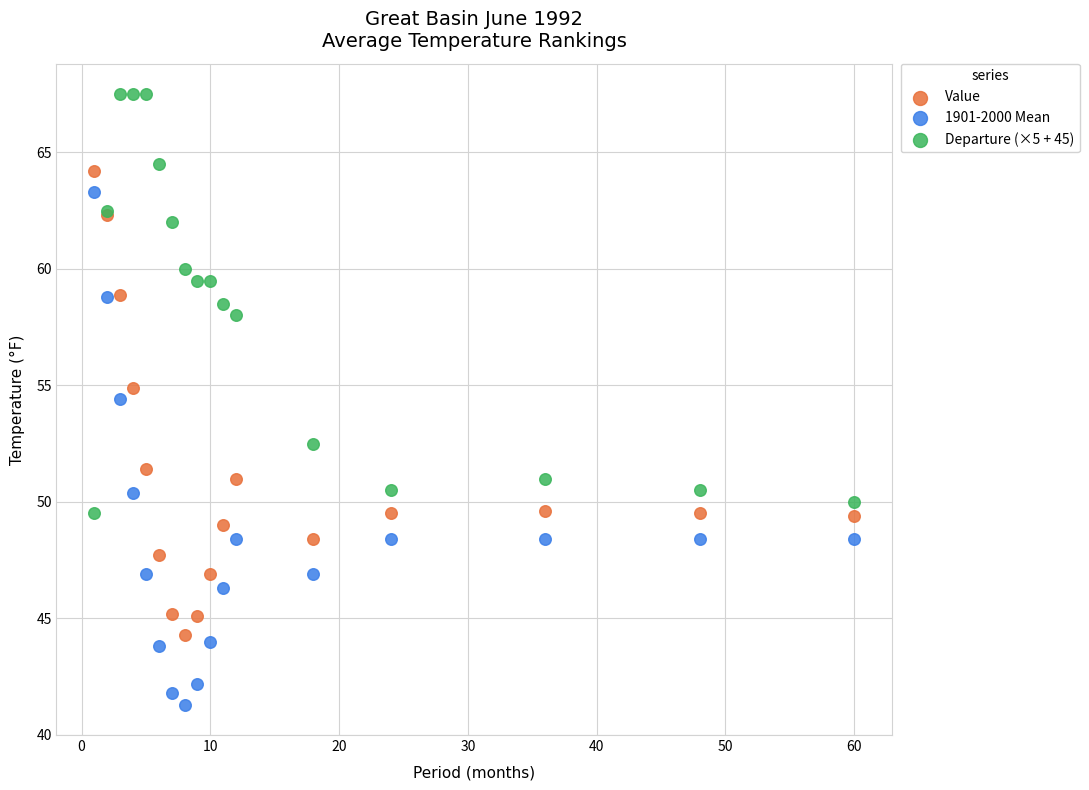

Which series has the largest Y range (max minus min)?

1901-2000 Mean